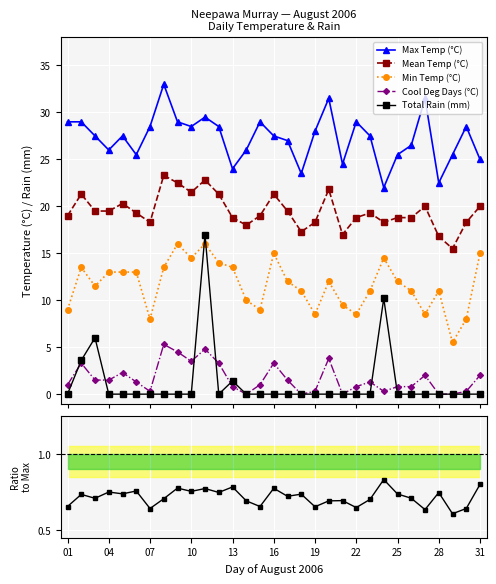

True or false: Max Temp (°C) and Cool Deg Days (°C) intersect in this chart.

False